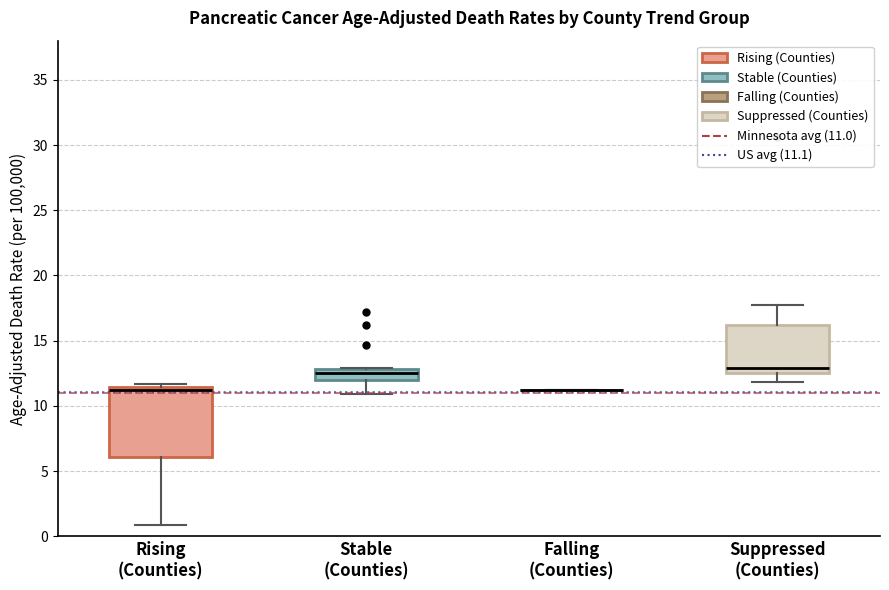

Which box is the tallest, from its lower edge to its upper edge?

Rising (Counties)